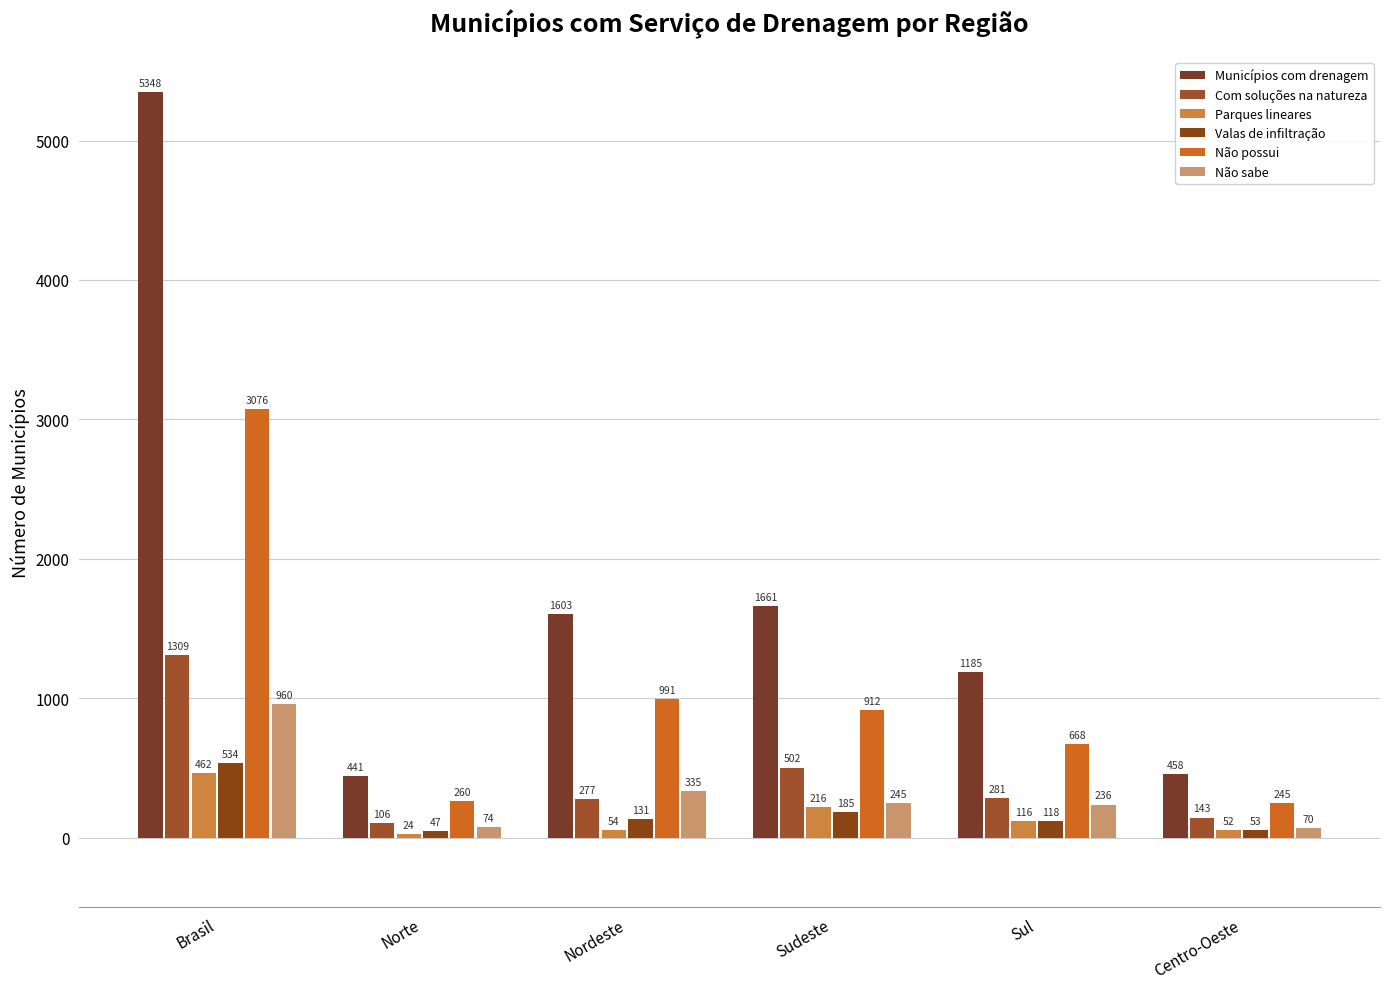

How many groups of bars are there?

6